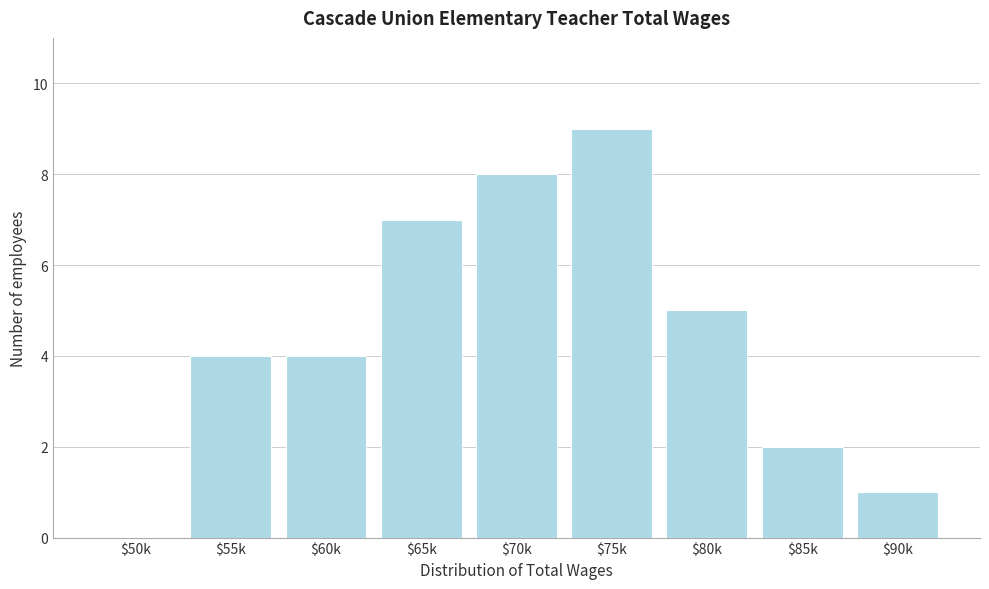

What is the approximate value at $70k?

8